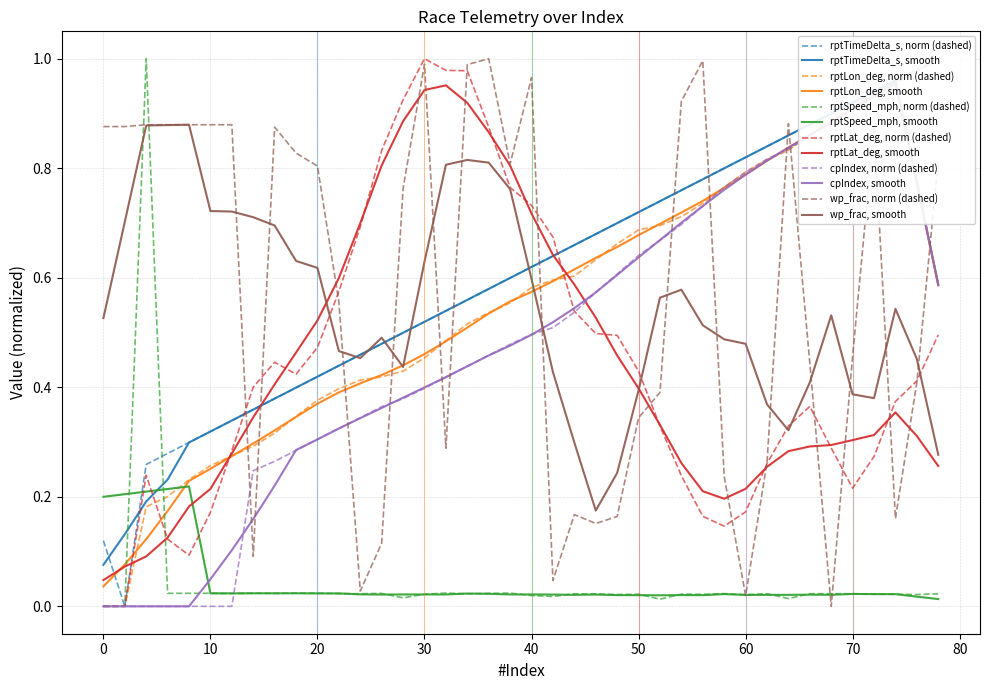

The value of rptLon_deg at 72 is 0.4. True or false?

False